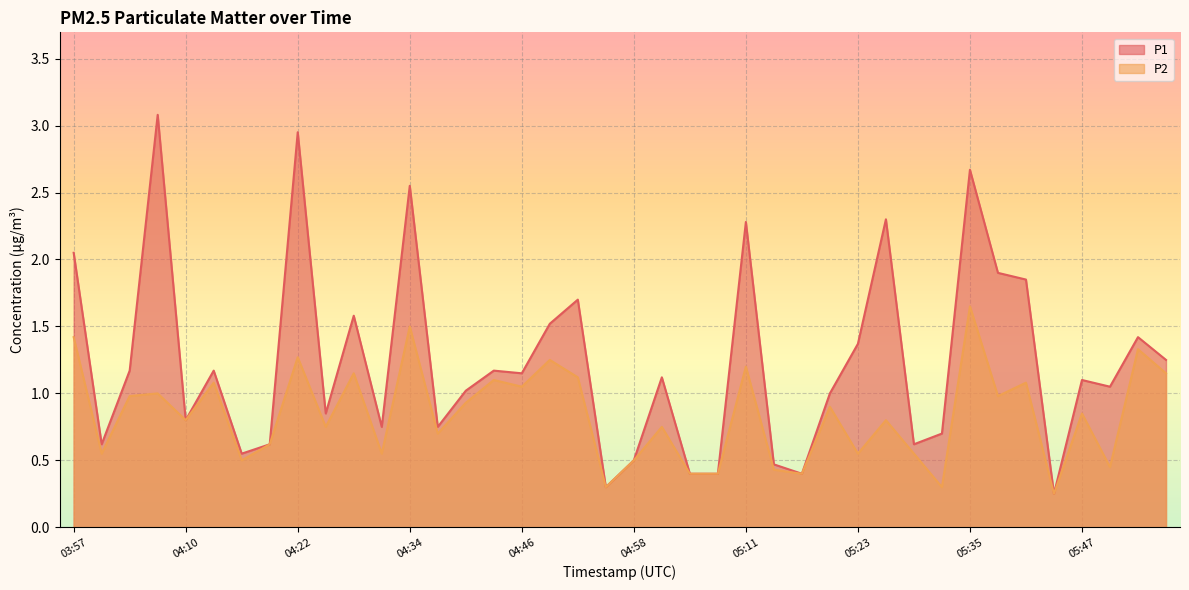

What is the label of the 25th point from the right?

04:43